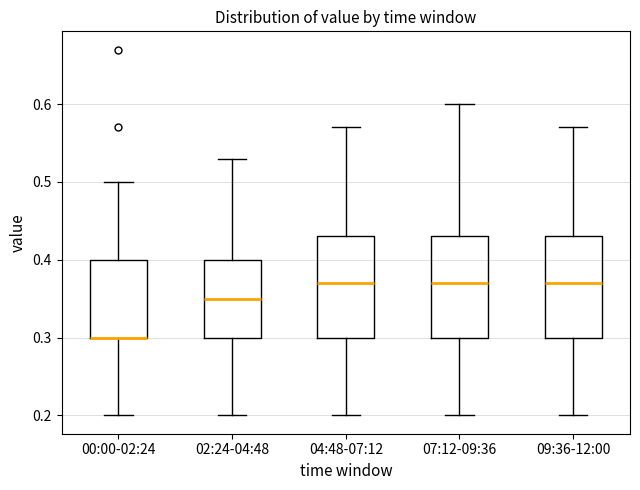

Reading left to right, read every box against the y-axis: the position of its median line, the range the box covers, and the ends of its whiskers. The values are not printed on the chart, so give them approximately, as read against the axis.

00:00-02:24: median 0.30 (drawn on the box's lower edge), box 0.30 to 0.40, whiskers 0.20 to 0.50
02:24-04:48: median 0.35, box 0.30 to 0.40, whiskers 0.20 to 0.53
04:48-07:12: median 0.37, box 0.30 to 0.43, whiskers 0.20 to 0.57
07:12-09:36: median 0.37, box 0.30 to 0.43, whiskers 0.20 to 0.60
09:36-12:00: median 0.37, box 0.30 to 0.43, whiskers 0.20 to 0.57